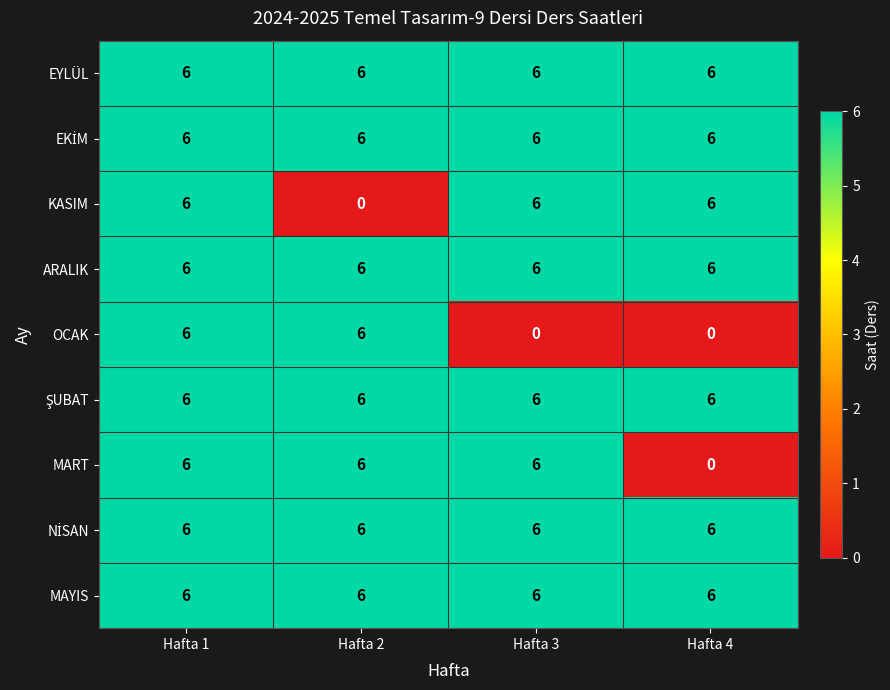

True or false: EYLÜL has a value of 6 at Hafta 2.

True